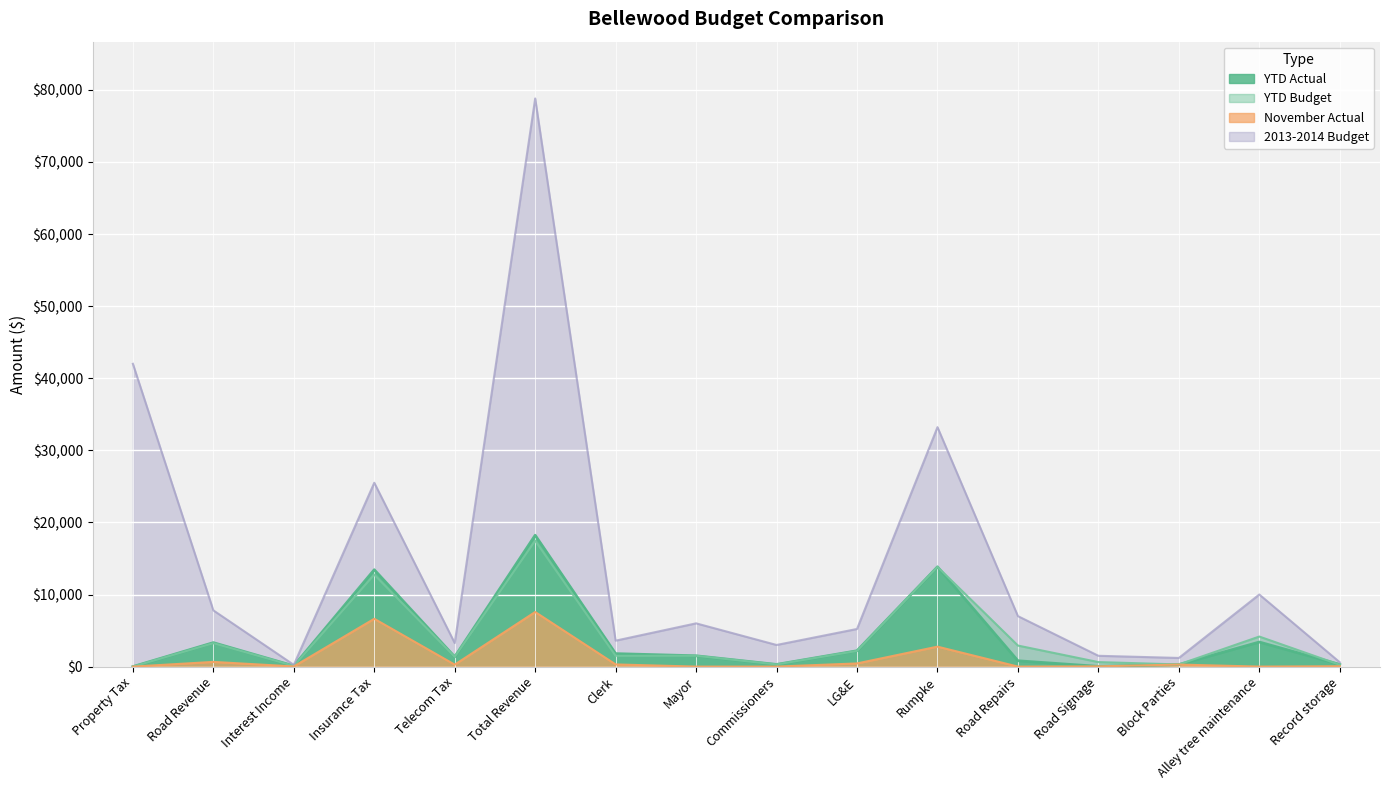

What is the difference between the 2013-2014 Budget values at Total Revenue and LG&E?

73584.0